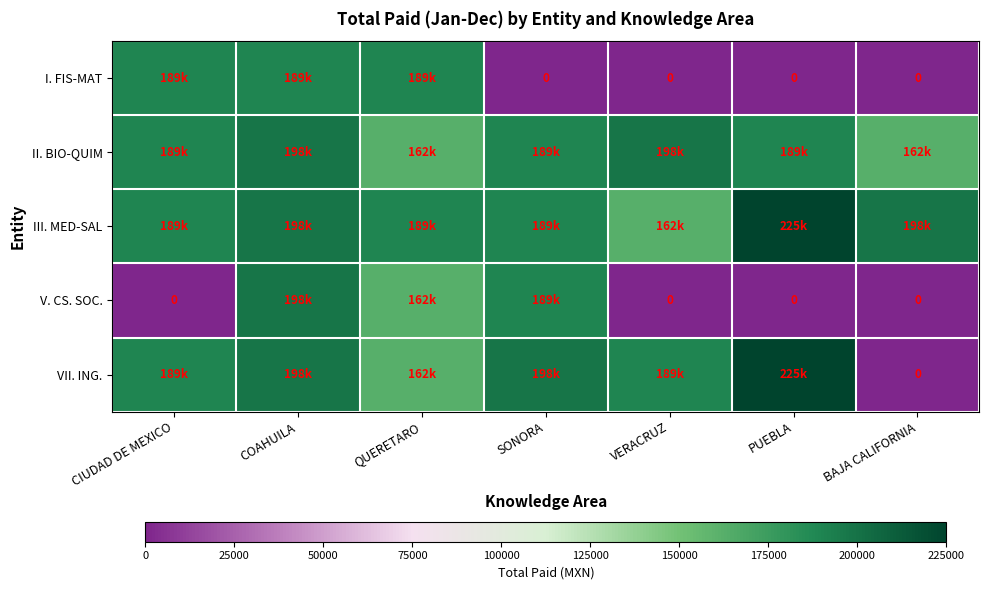

List the labels in order of II. BIO-QUIM value, smallest first.

QUERETARO, BAJA CALIFORNIA, CIUDAD DE MEXICO, SONORA, PUEBLA, COAHUILA, VERACRUZ